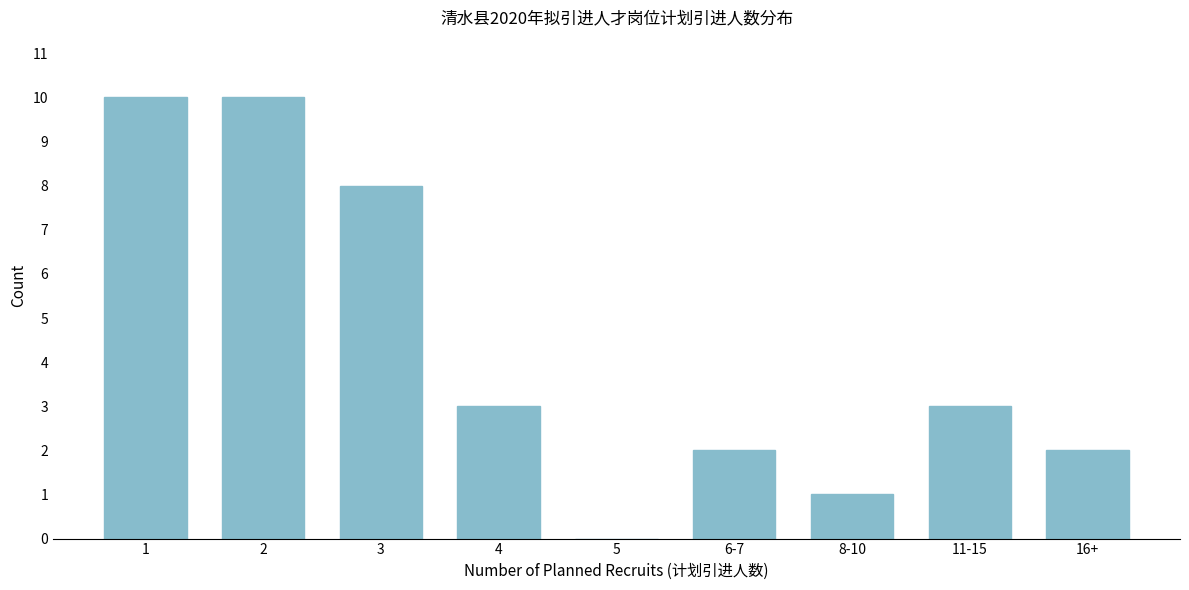

Reading right to left, transcribe all the data shown in this chart.

16+=2	11-15=3	8-10=1	6-7=2	5=0	4=3	3=8	2=10	1=10